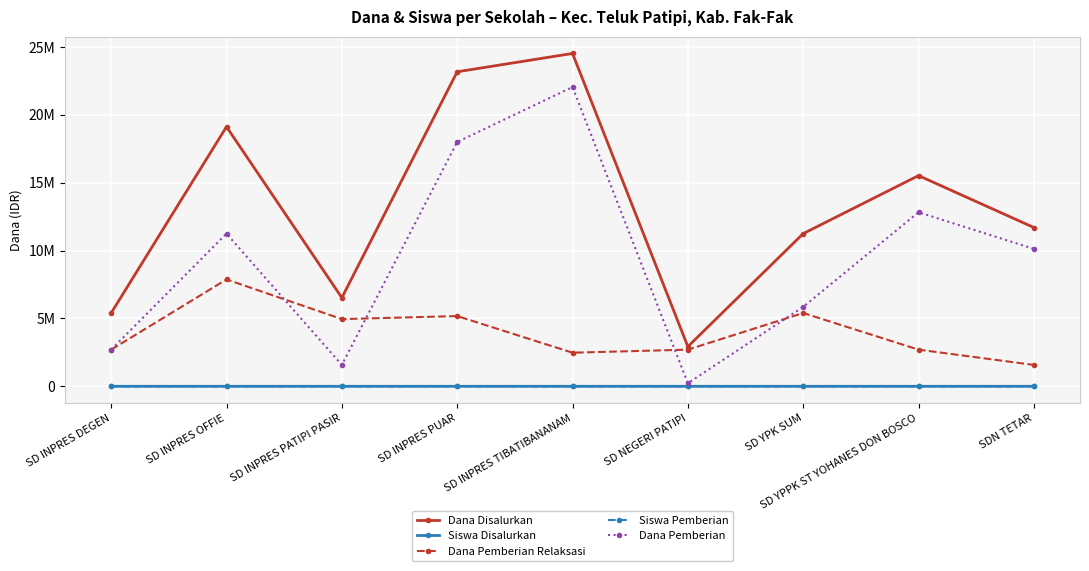

Reading right to left, extract all data points from this chart.

Dana Disalurkan: SDN TETAR=11700000	SD YPPK ST YOHANES DON BOSCO=15525000	SD YPK SUM=11250000	SD NEGERI PATIPI=2925000	SD INPRES TIBATIBANANAM=24525000	SD INPRES PUAR=23175000	SD INPRES PATIPI PASIR=6525000	SD INPRES OFFIE=19125000	SD INPRES DEGEN=5400000
Siswa Disalurkan: SDN TETAR=27	SD YPPK ST YOHANES DON BOSCO=38	SD YPK SUM=27	SD NEGERI PATIPI=7	SD INPRES TIBATIBANANAM=61	SD INPRES PUAR=60	SD INPRES PATIPI PASIR=15	SD INPRES OFFIE=51	SD INPRES DEGEN=16
Dana Pemberian Relaksasi: SDN TETAR=1575000	SD YPPK ST YOHANES DON BOSCO=2700000	SD YPK SUM=5400000	SD NEGERI PATIPI=2700000	SD INPRES TIBATIBANANAM=2475000	SD INPRES PUAR=5175000	SD INPRES PATIPI PASIR=4950000	SD INPRES OFFIE=7875000	SD INPRES DEGEN=2700000
Siswa Pemberian: SDN TETAR=23	SD YPPK ST YOHANES DON BOSCO=30	SD YPK SUM=15	SD NEGERI PATIPI=1	SD INPRES TIBATIBANANAM=52	SD INPRES PUAR=44	SD INPRES PATIPI PASIR=4	SD INPRES OFFIE=27	SD INPRES DEGEN=7
Dana Pemberian: SDN TETAR=10125000	SD YPPK ST YOHANES DON BOSCO=12825000	SD YPK SUM=5850000	SD NEGERI PATIPI=225000	SD INPRES TIBATIBANANAM=22050000	SD INPRES PUAR=18000000	SD INPRES PATIPI PASIR=1575000	SD INPRES OFFIE=11250000	SD INPRES DEGEN=2700000